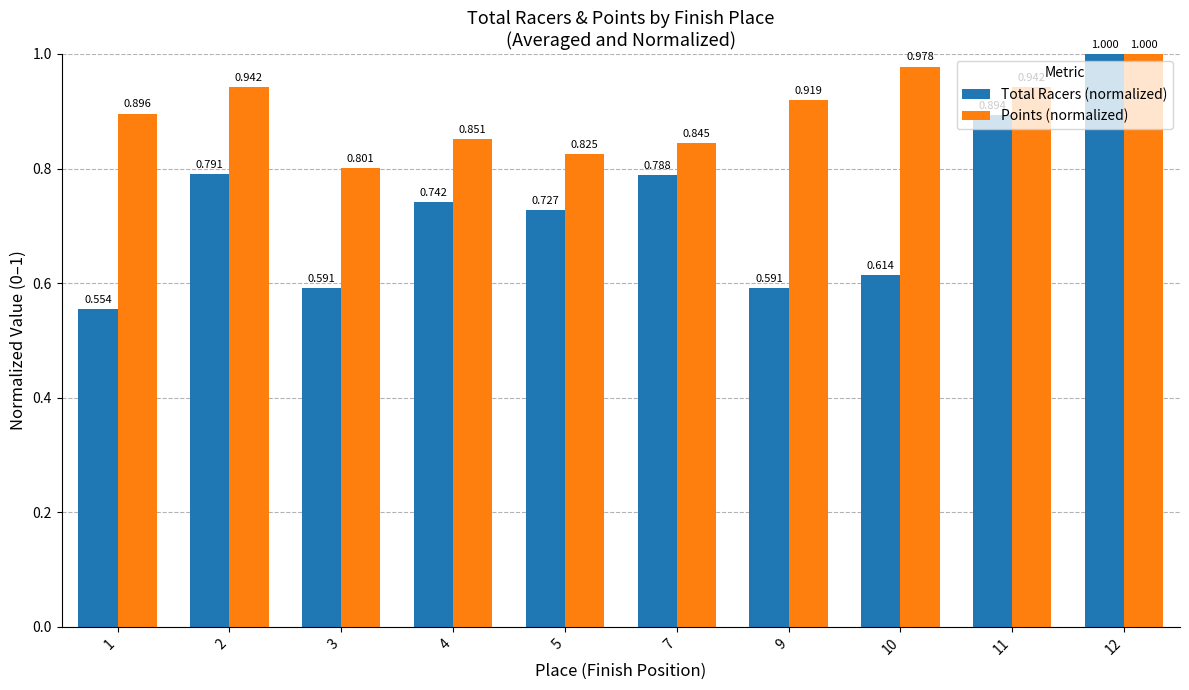

At 3, list the series in order from smallest to largest.

Total Racers (normalized), Points (normalized)